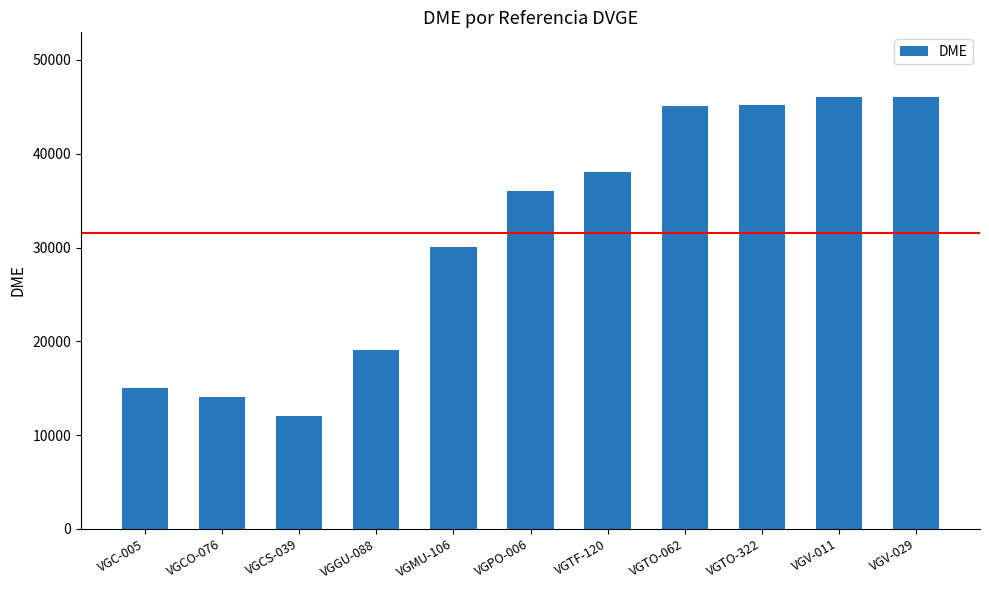

What is the ratio of the value at VGGU-088 to the value at VGTO-322?

0.4